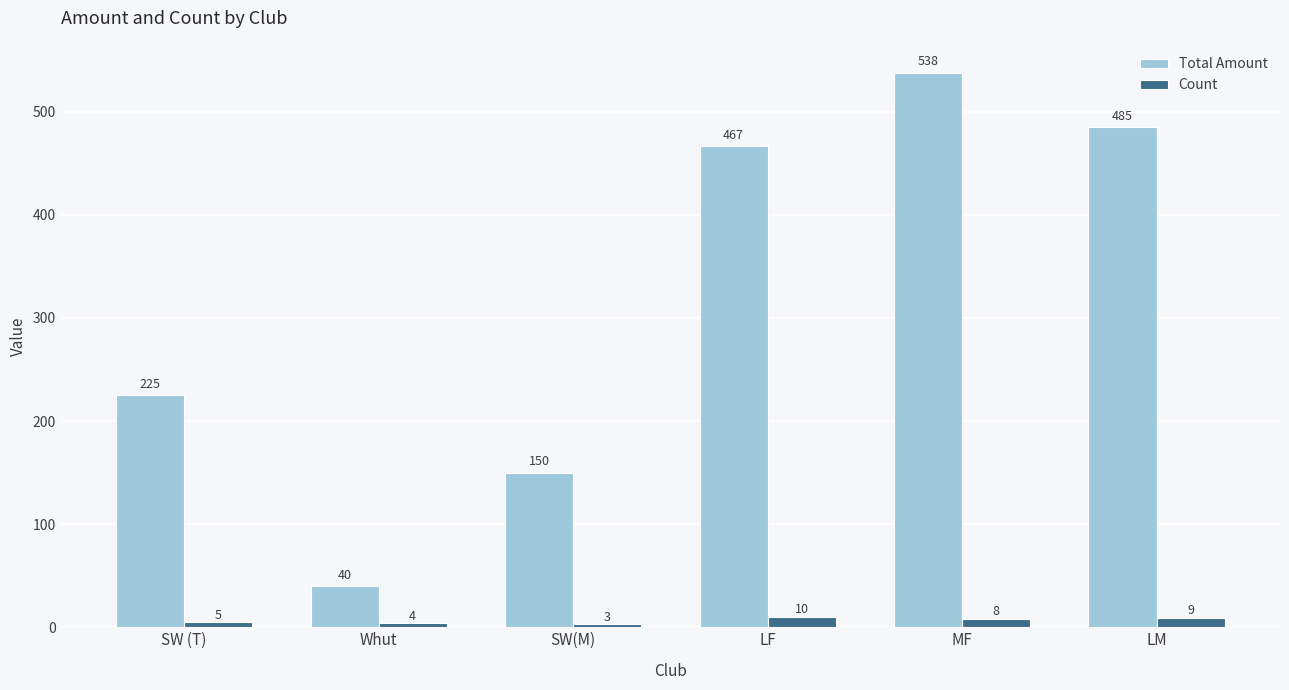

Which series has the largest range (max minus min)?

Total Amount